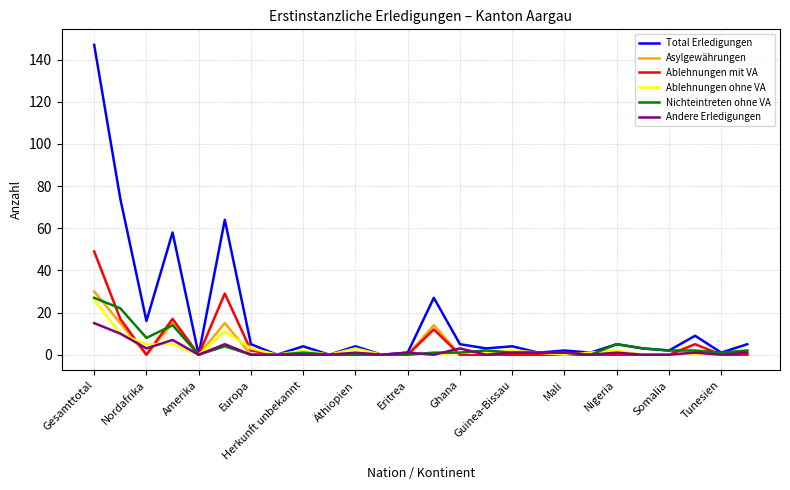

Which series has the largest total across all categories?

Total Erledigungen